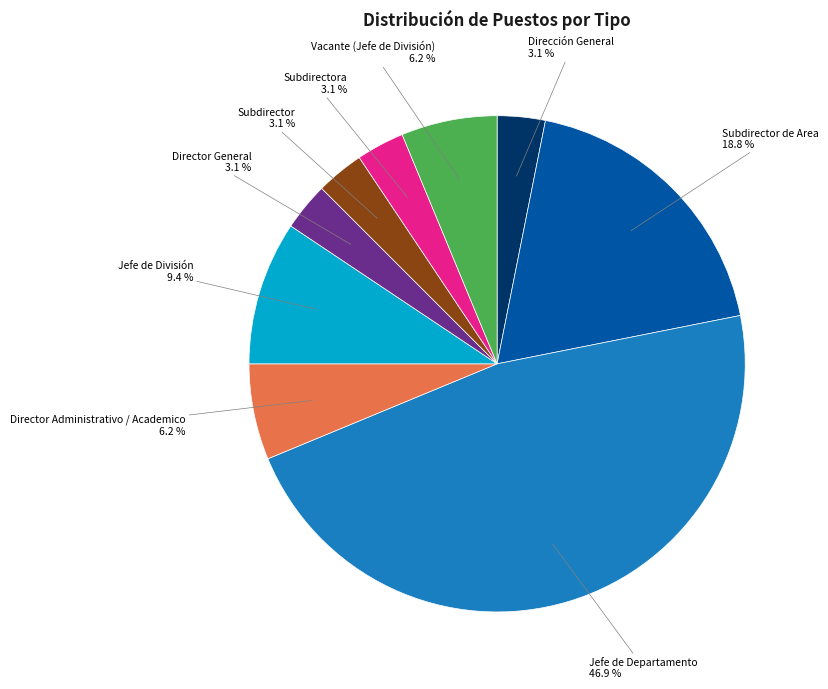

Is there any slice that represents more than half of the pie?

No